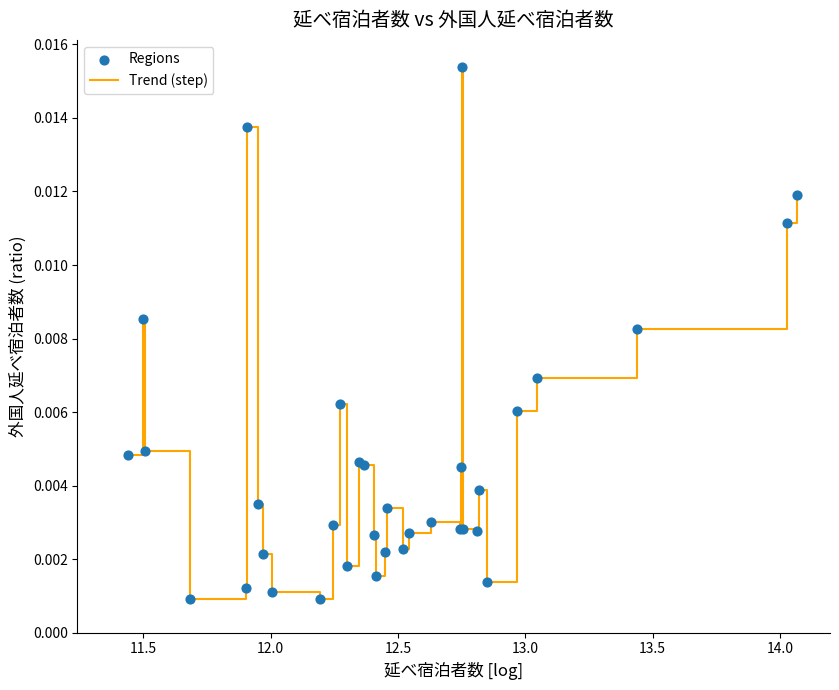

How many lines are shown in the chart?

1